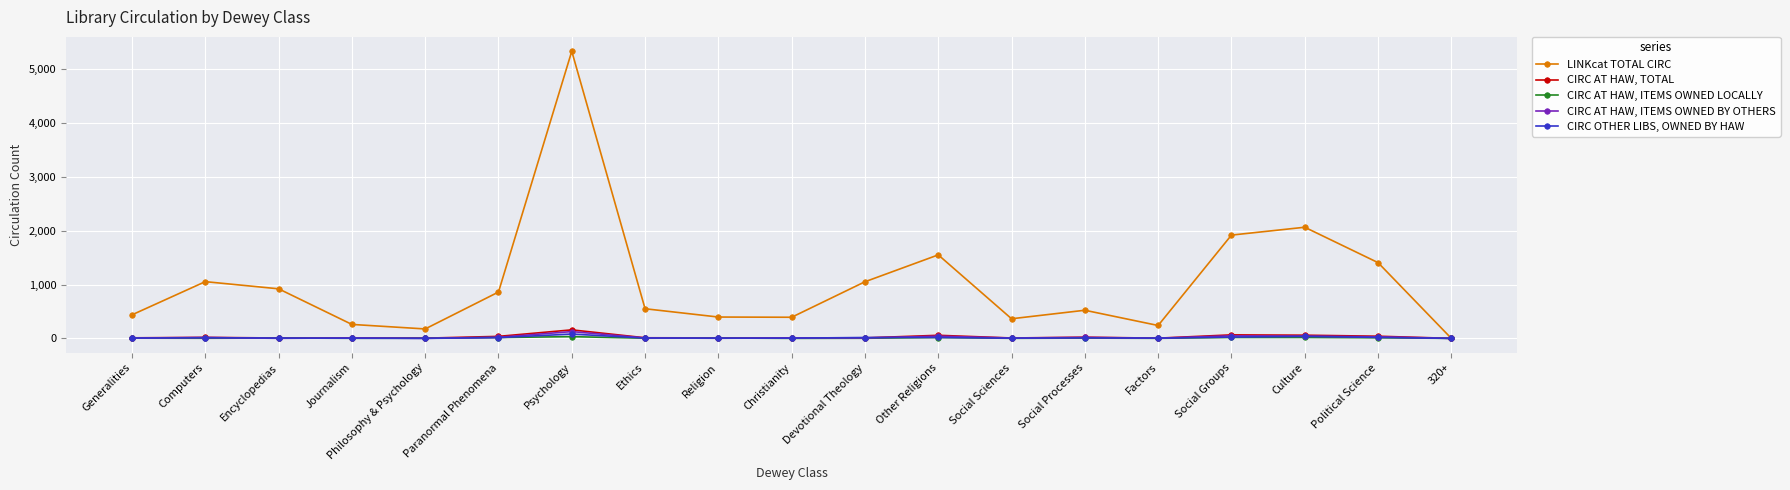

What is the label of the 9th point from the left?

Religion